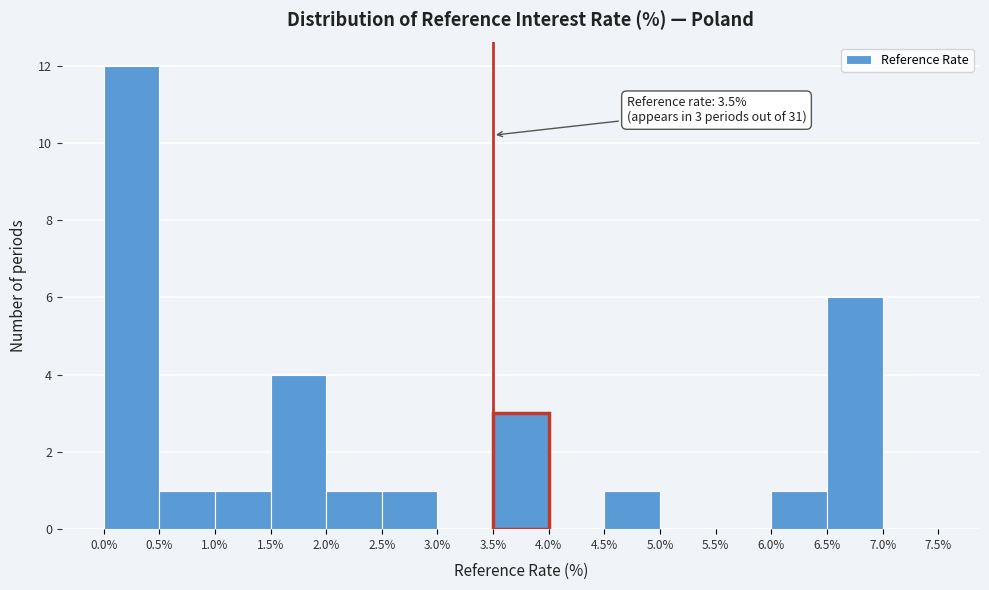

Over which range of the x-axis is the bar tallest?

0.0% to 0.5%